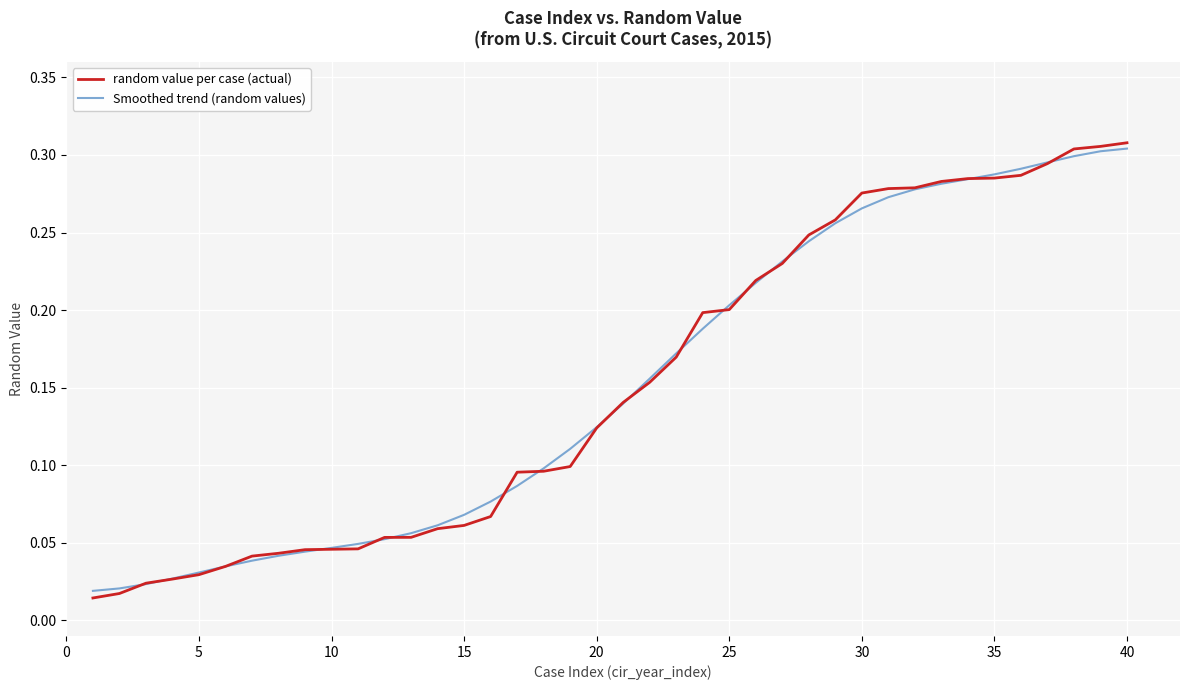

Which series has the widest spread of values?

random value per case (actual)